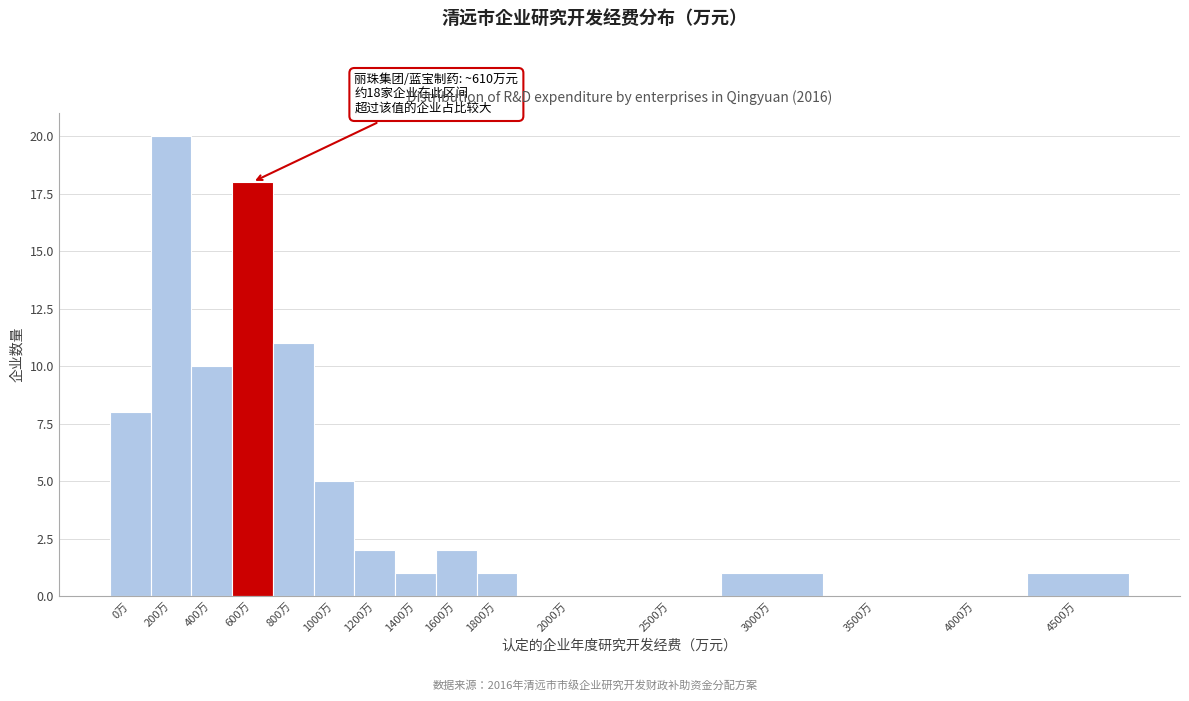

Reading left to right, what are all the values shown in this chart?

0万=8	200万=20	400万=10	600万=18	800万=11	1000万=5	1200万=2	1400万=1	1600万=2	1800万=1	2000万=0	2500万=0	3000万=1	3500万=0	4000万=0	4500万=1